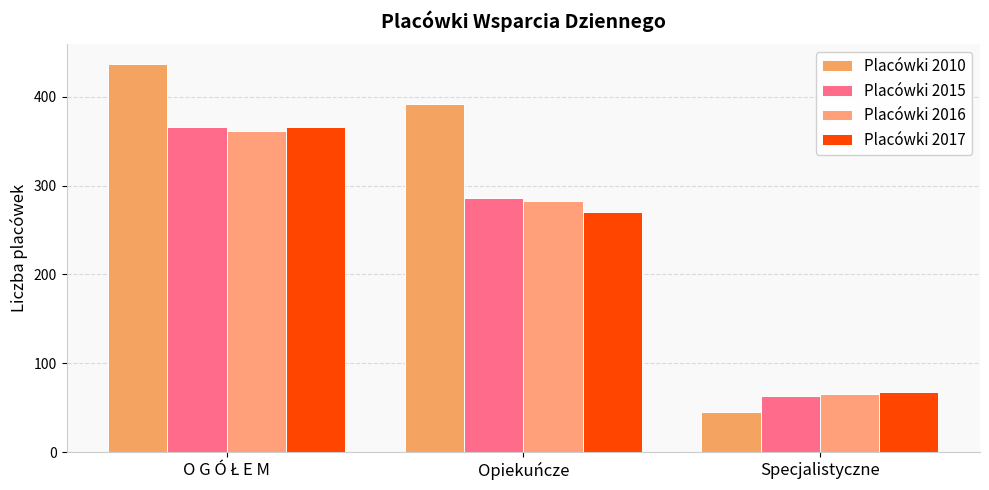

Reading left to right, extract all data points from this chart.

Placówki 2010: 437	392	45
Placówki 2015: 366	286	63
Placówki 2016: 361	283	65
Placówki 2017: 366	270	68